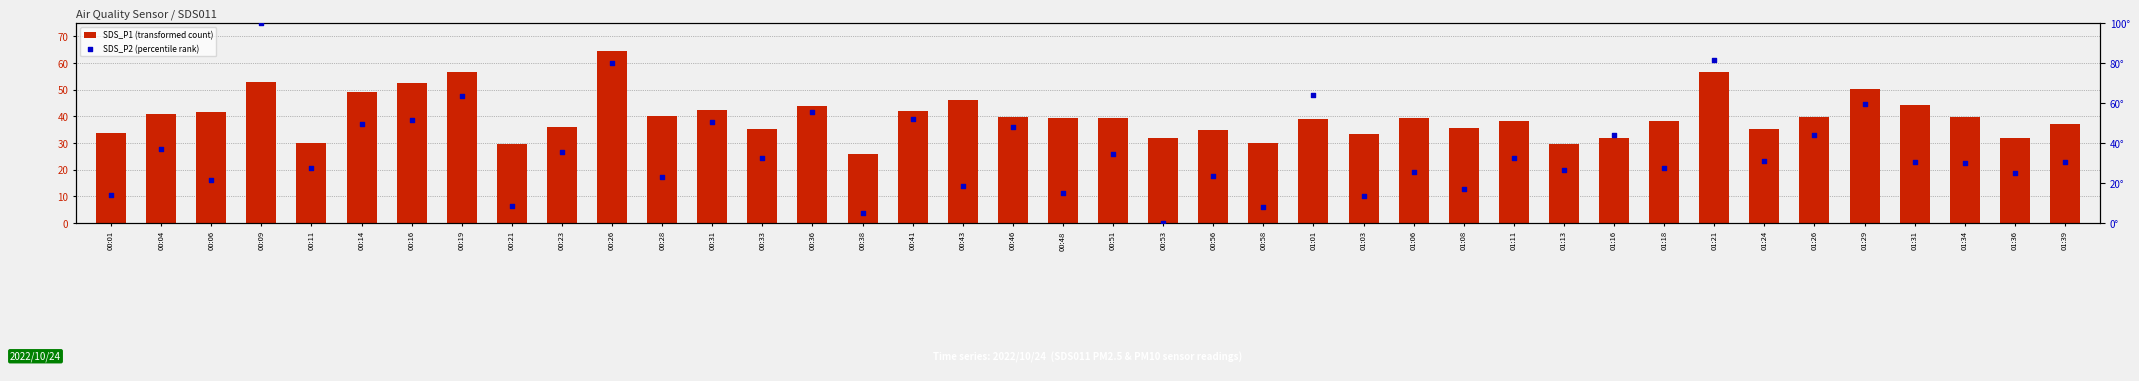

Is the value of SDS_P1 (transformed count) at 01:08 greater than the value of SDS_P2 (percentile rank) at 00:46?

No